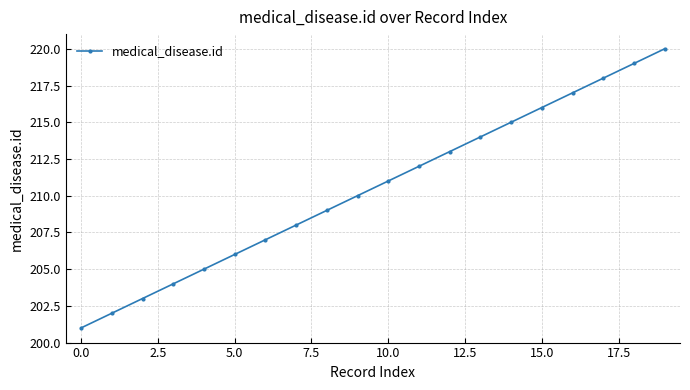

How many lines are shown in the chart?

1